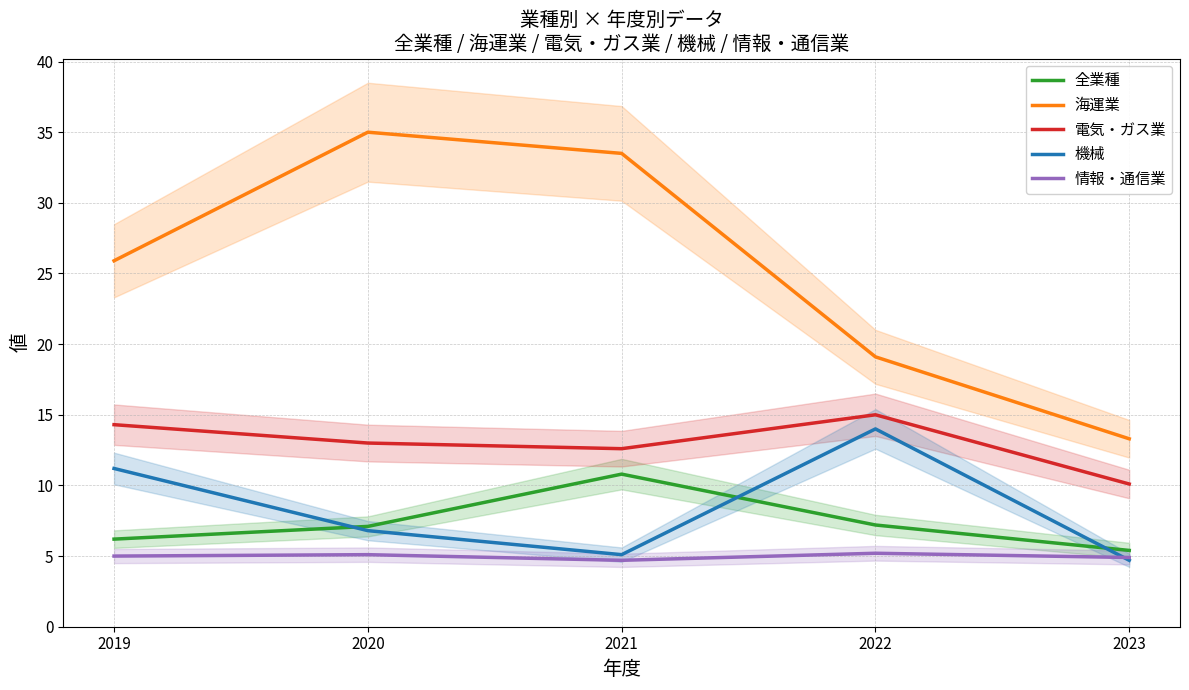

At how many categories does at least one series exceed 15?

4